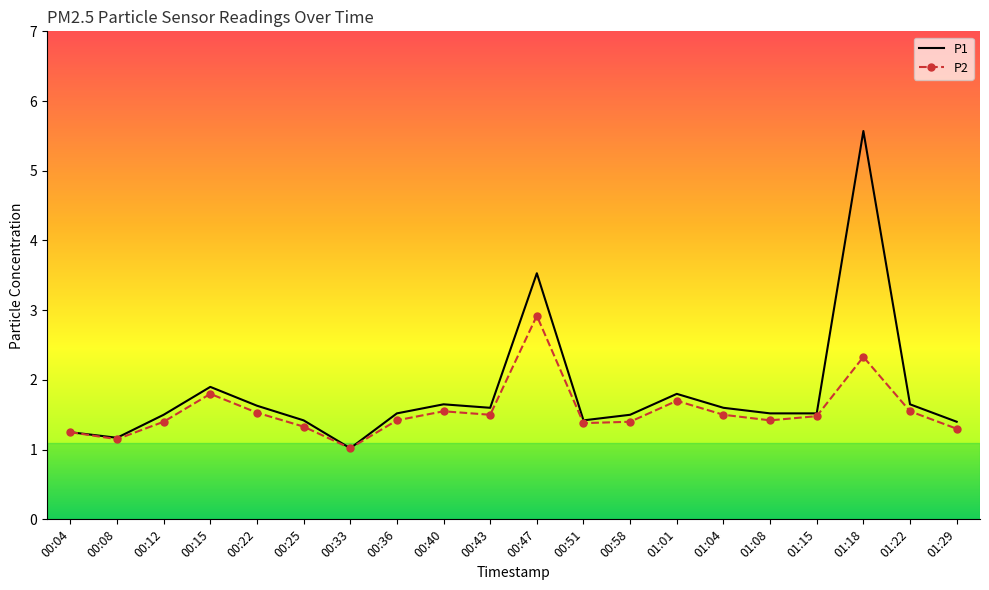

What position from the left is 00:22?

5